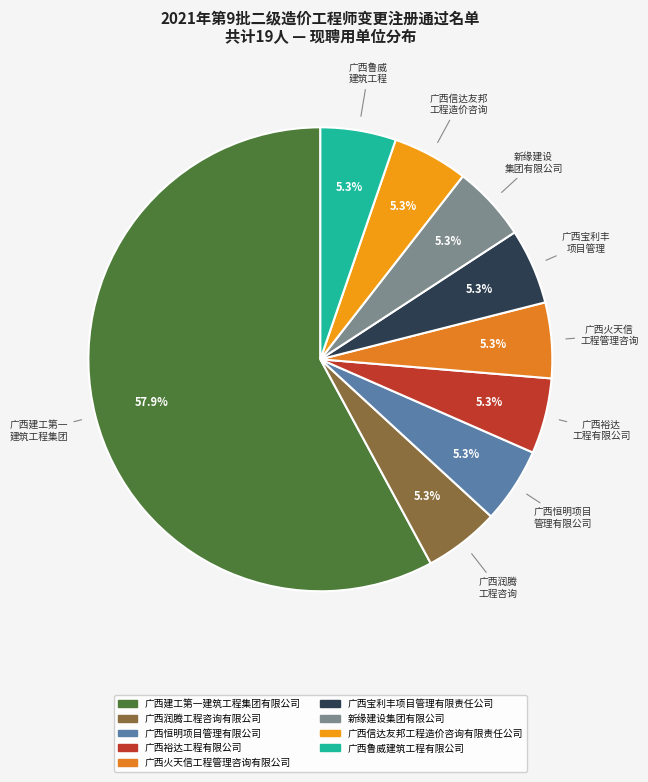

What percentage is NOT represented by 广西信达友邦工程造价咨询有限责任公司?

94.7%